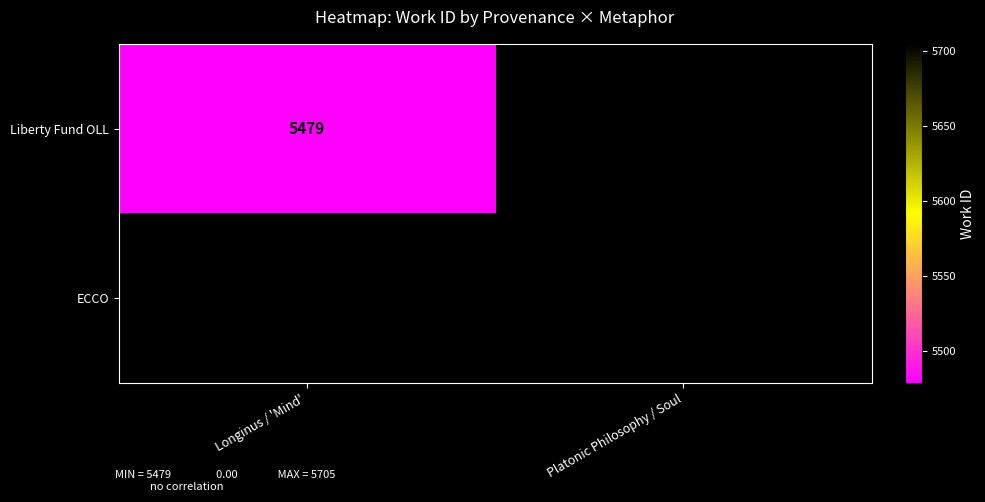

Which category has the highest value across all series?

Platonic Philosophy / Soul